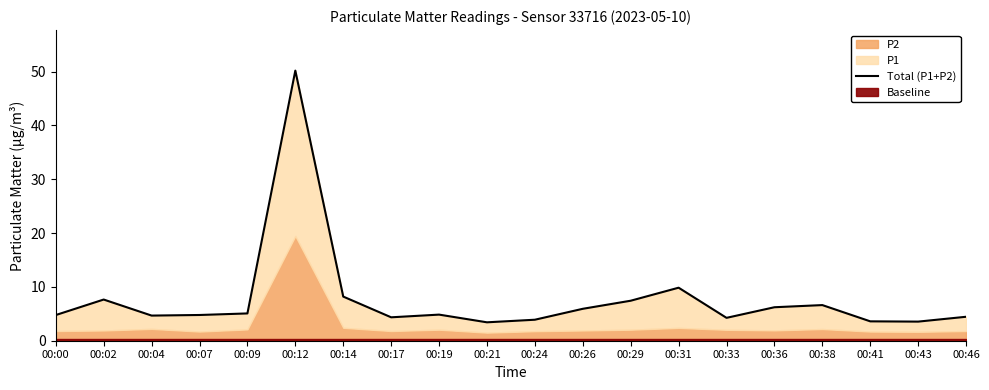

The chart shows a value of 10.4 at 00:26. True or false?

False